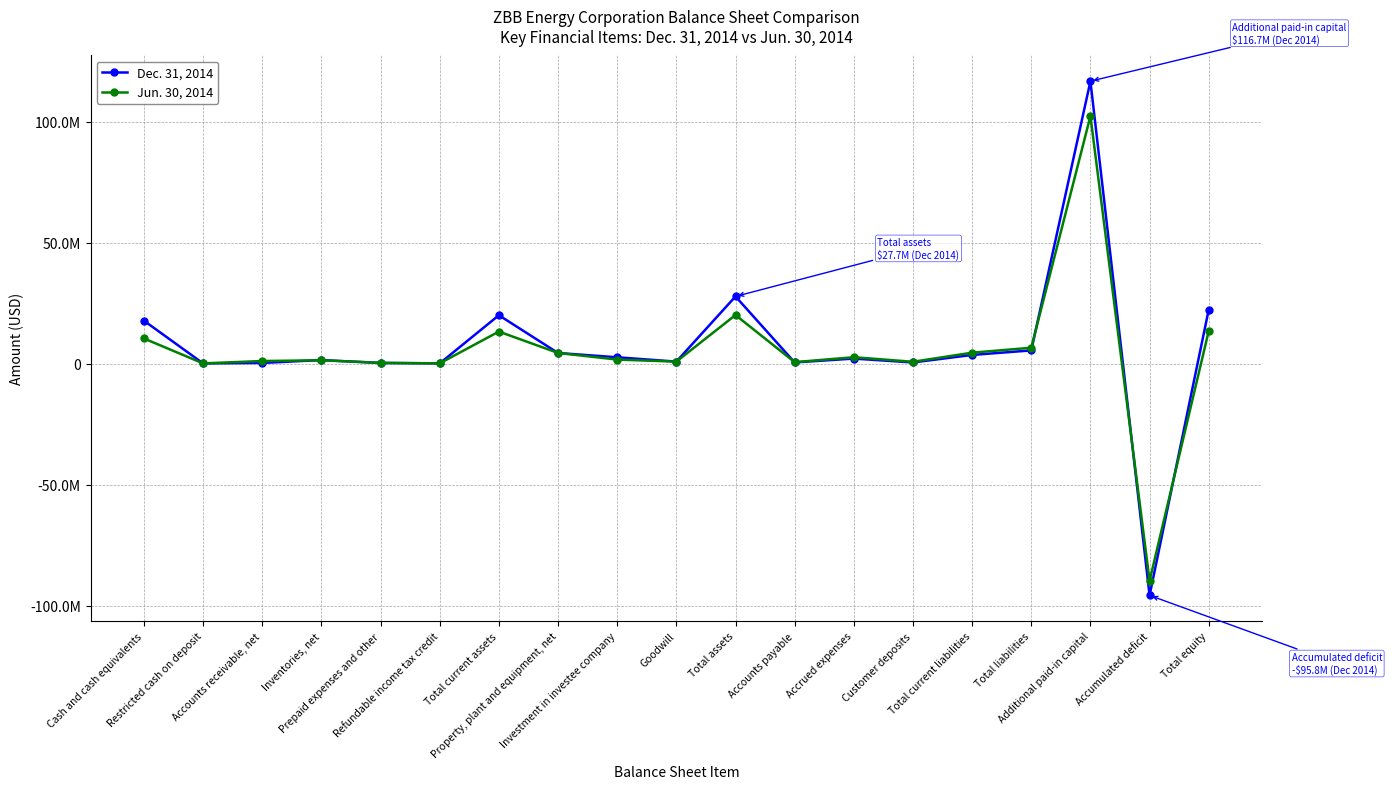

Does the chart have visible grid lines?

Yes